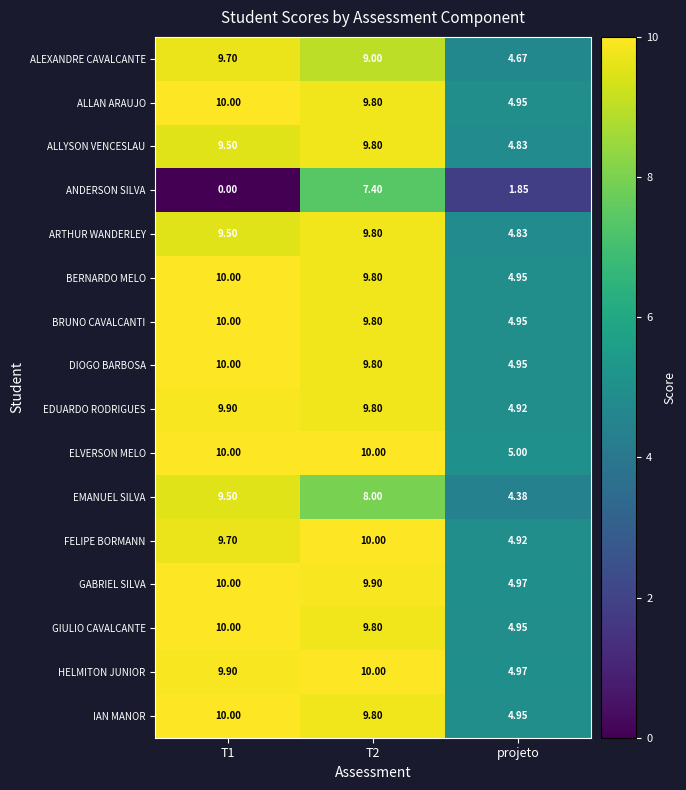

What is the maximum value shown in the chart?

10.0